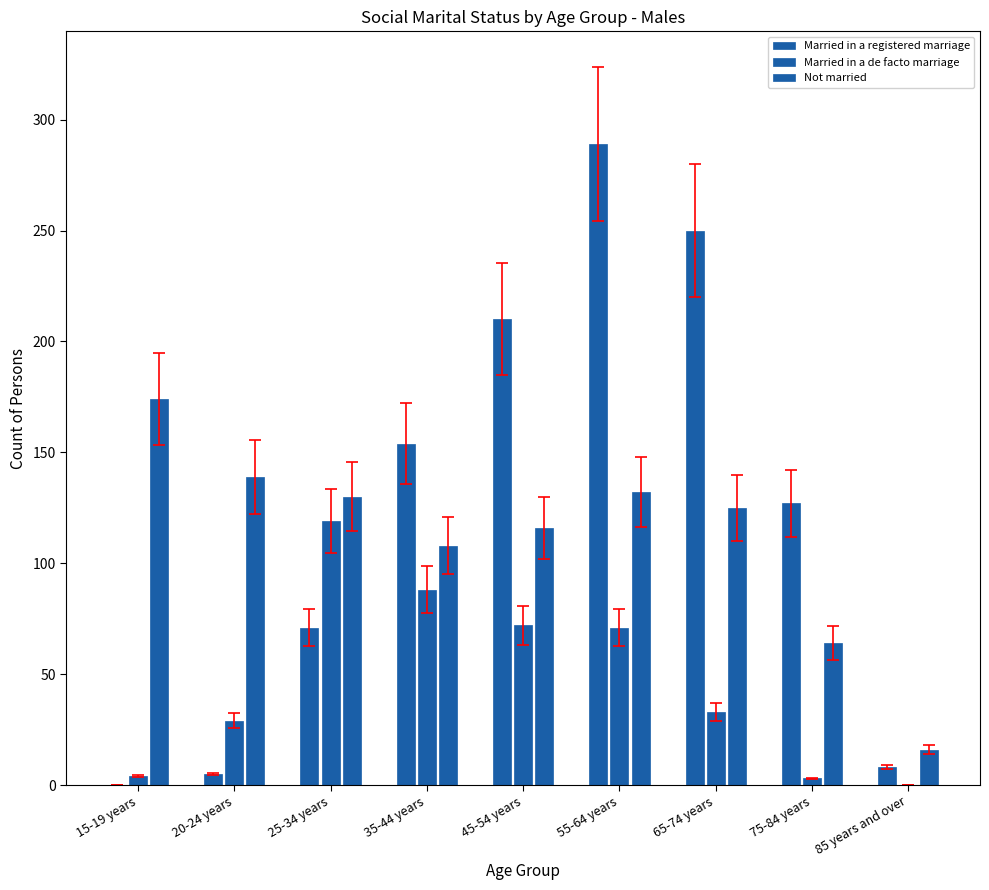

At which category is the sum across all series the highest?

55-64 years